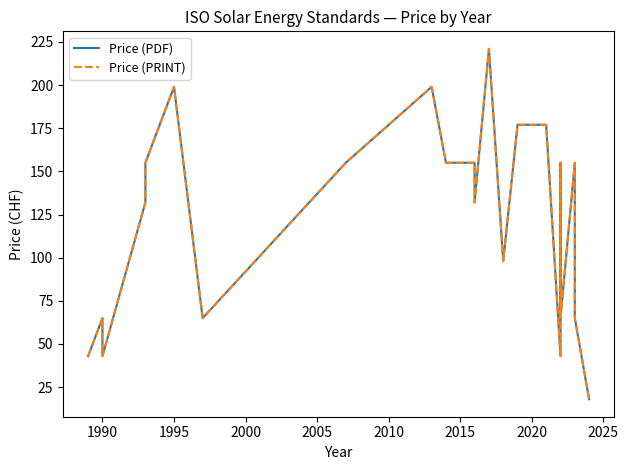

True or false: Price (PDF) has a value of 319 at 2025.

False